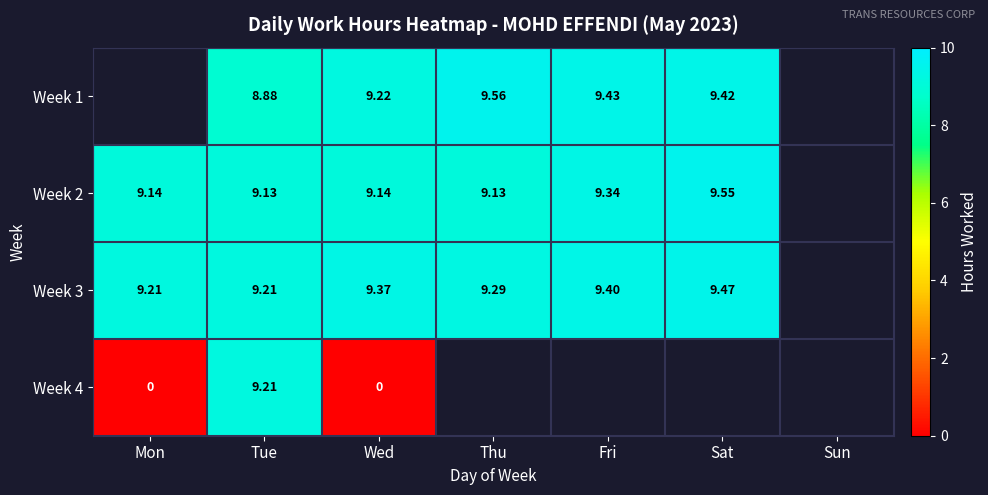

Is the value of Week 1 at Tue greater than the value of Week 4 at Tue?

No